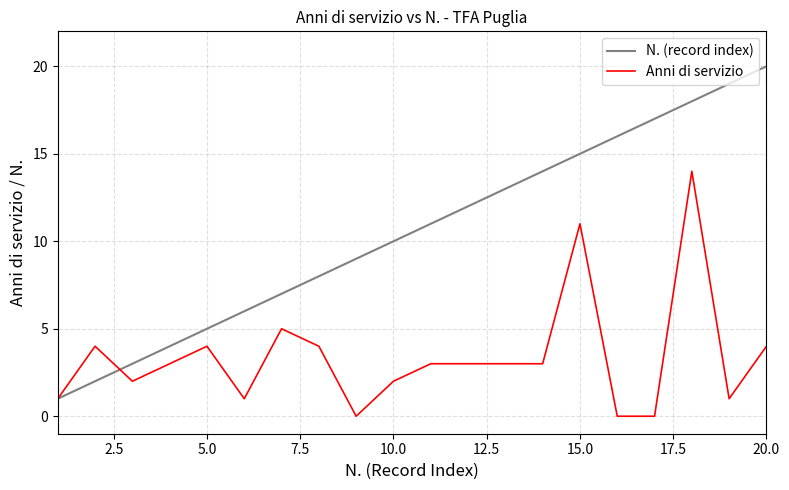

Reading left to right, transcribe all the data shown in this chart.

N. (record index): 1	2	3	4	5	6	7	8	9	10	11	12	13	14	15	16	17	18	19	20
Anni di servizio: 1	4	2	3	4	1	5	4	0	2	3	3	3	3	11	0	0	14	1	4